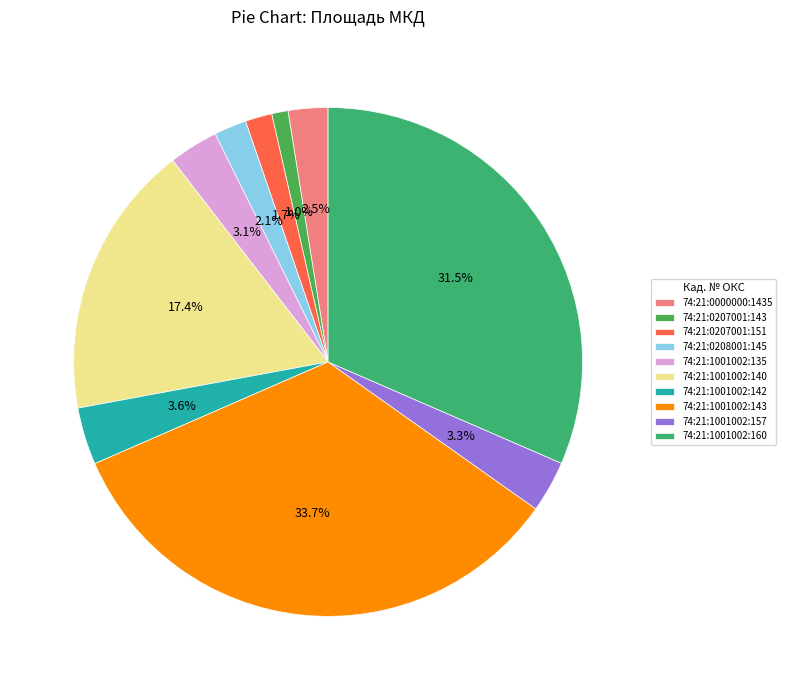

The 74:21:1001002:142 slice represents 4% of the pie. True or false?

True